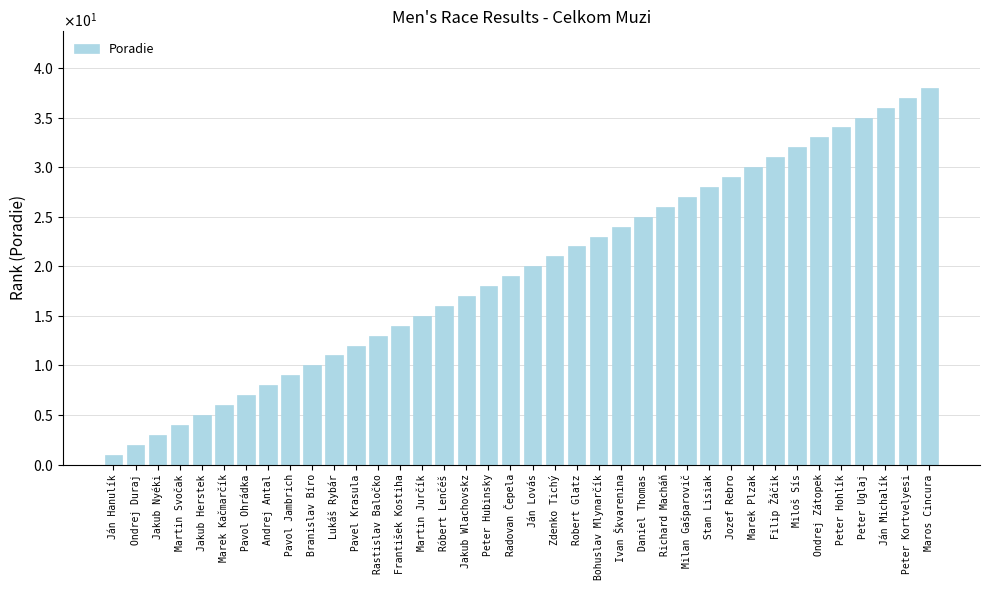

What is the maximum value shown in the chart?

38